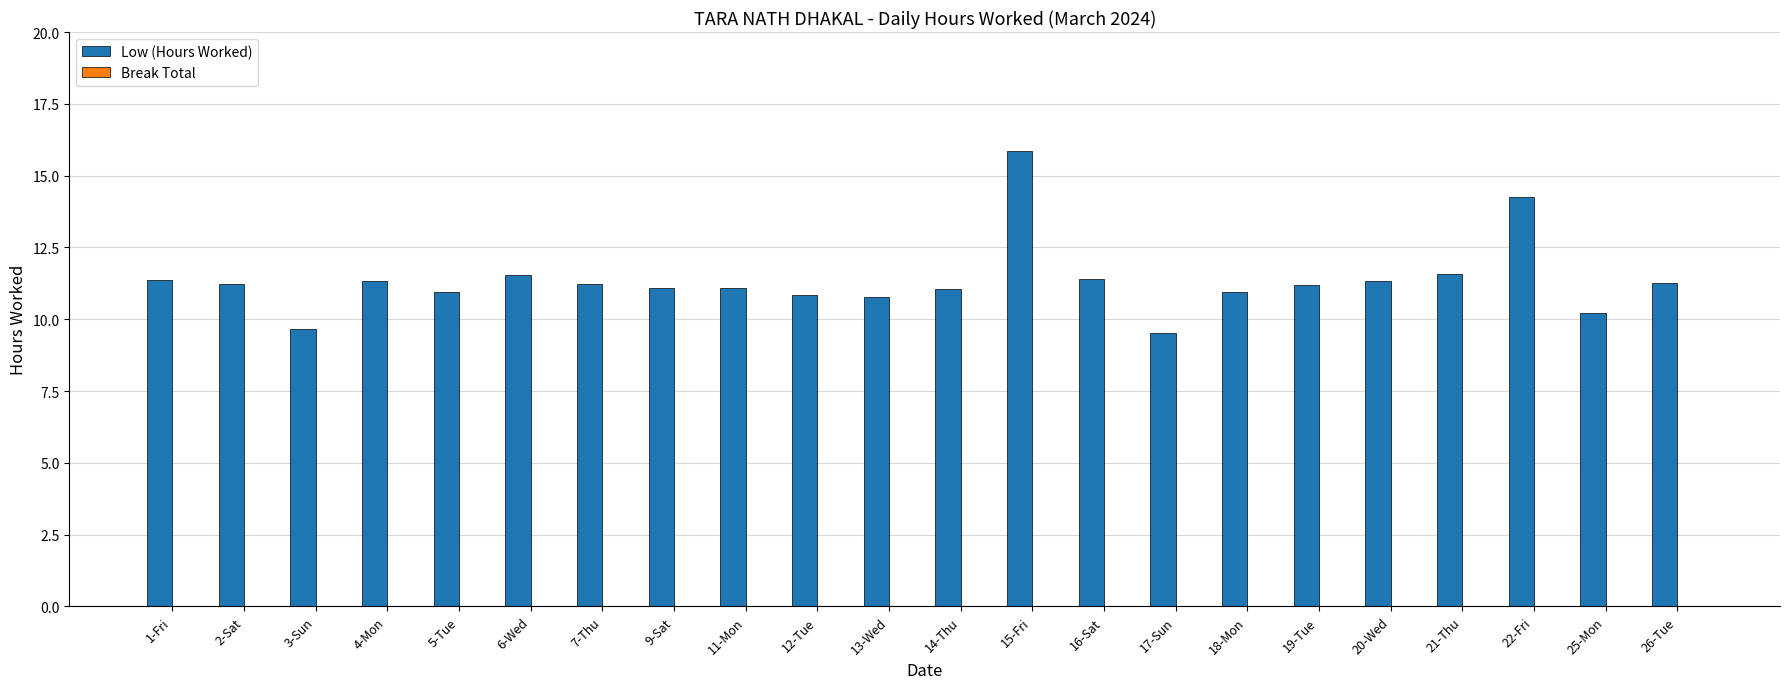

What is the label of the 4th bar from the left?

4-Mon